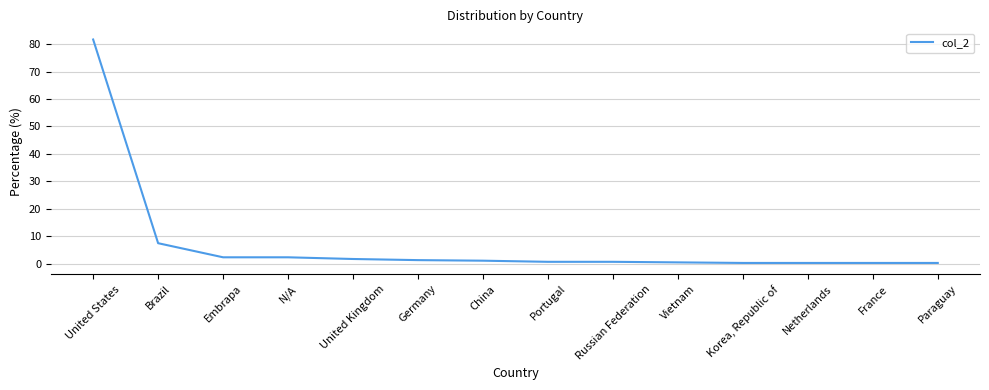

What is the difference between the maximum and minimum values?

81.5